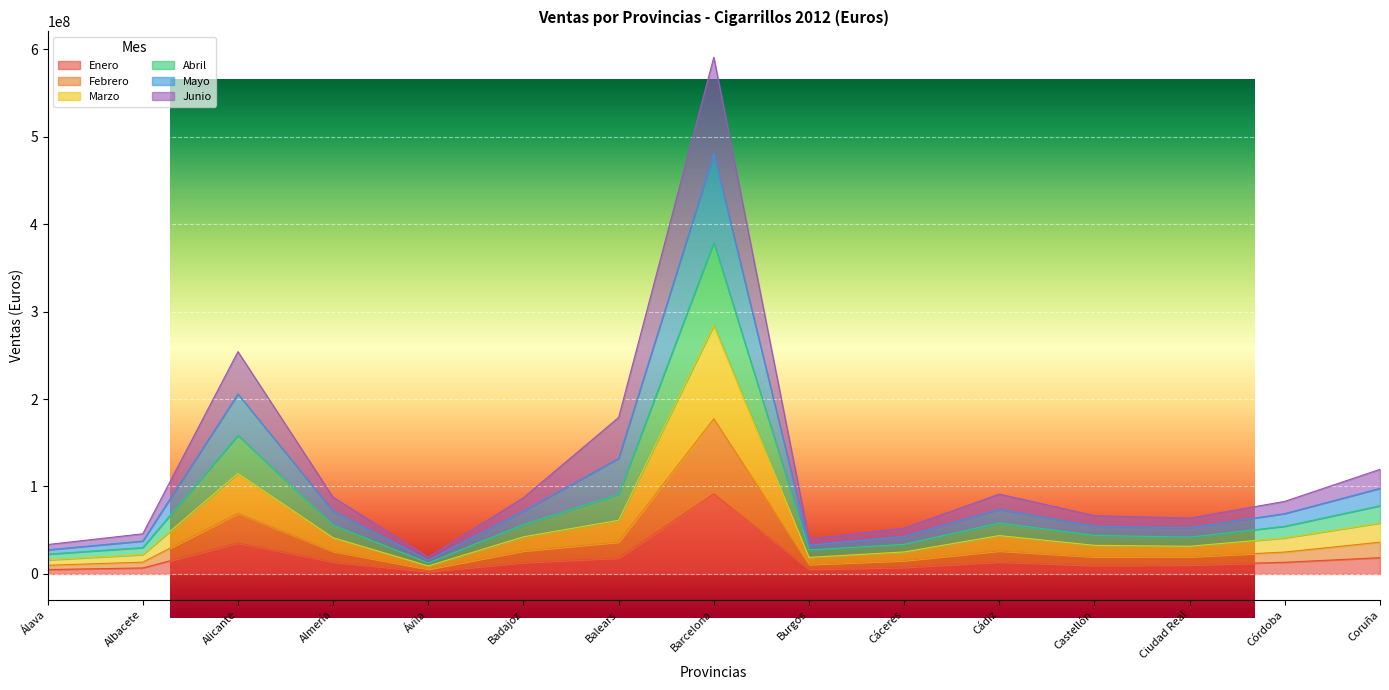

The value of Marzo at Almería is 97239849. True or false?

False